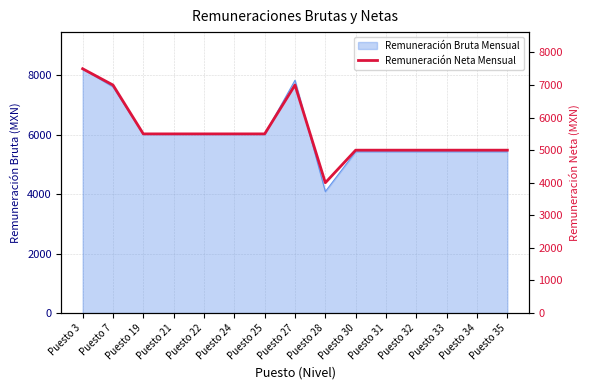

How many data points are less than 5500?

7